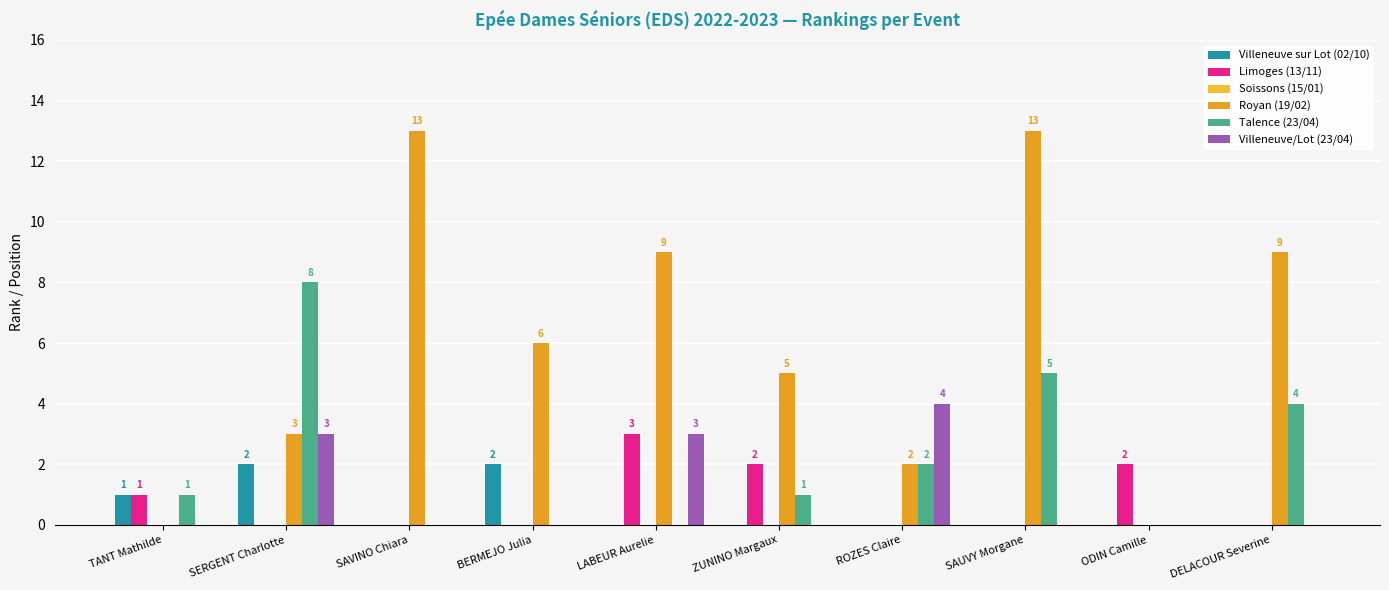

What is the sum of all Royan (19/02) values?

60